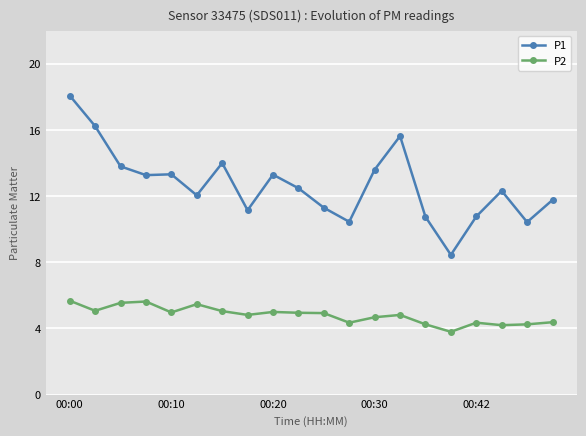

What is the value of the P2 point at the 1st from the left?

5.7